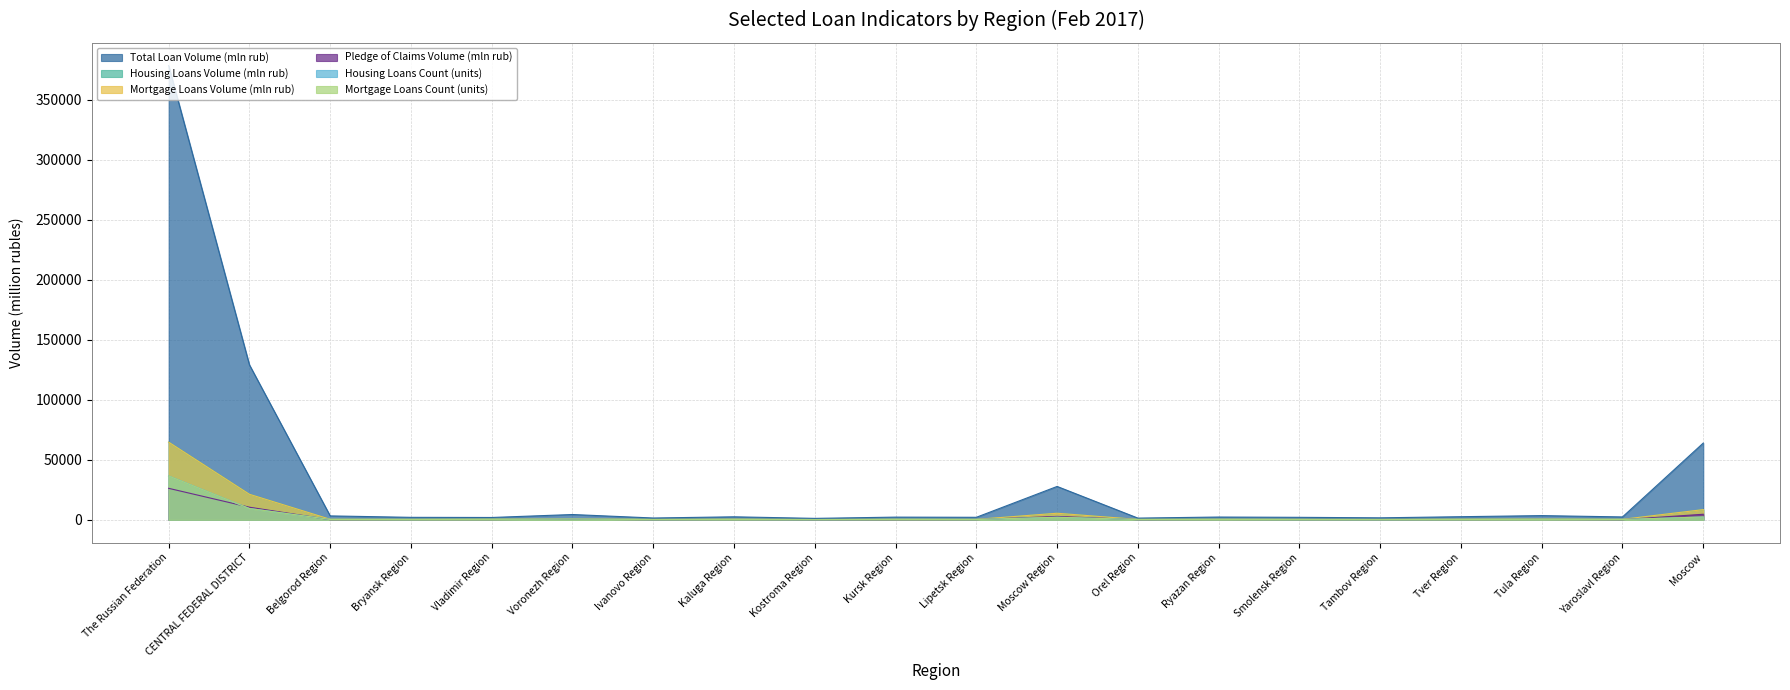

Which series has the widest spread of values?

Total Loan Volume (mln rub)